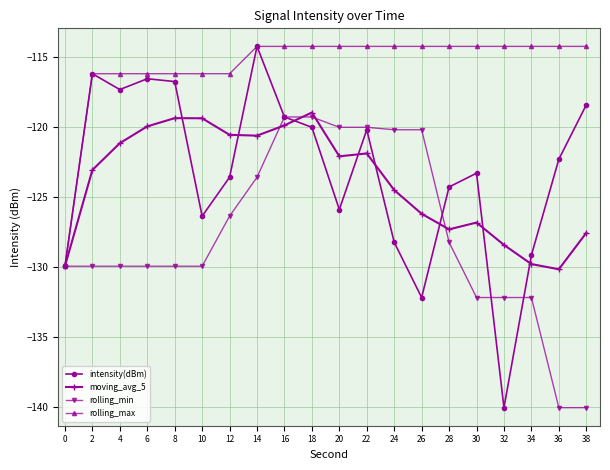

What is the smallest value displayed?

-140.0